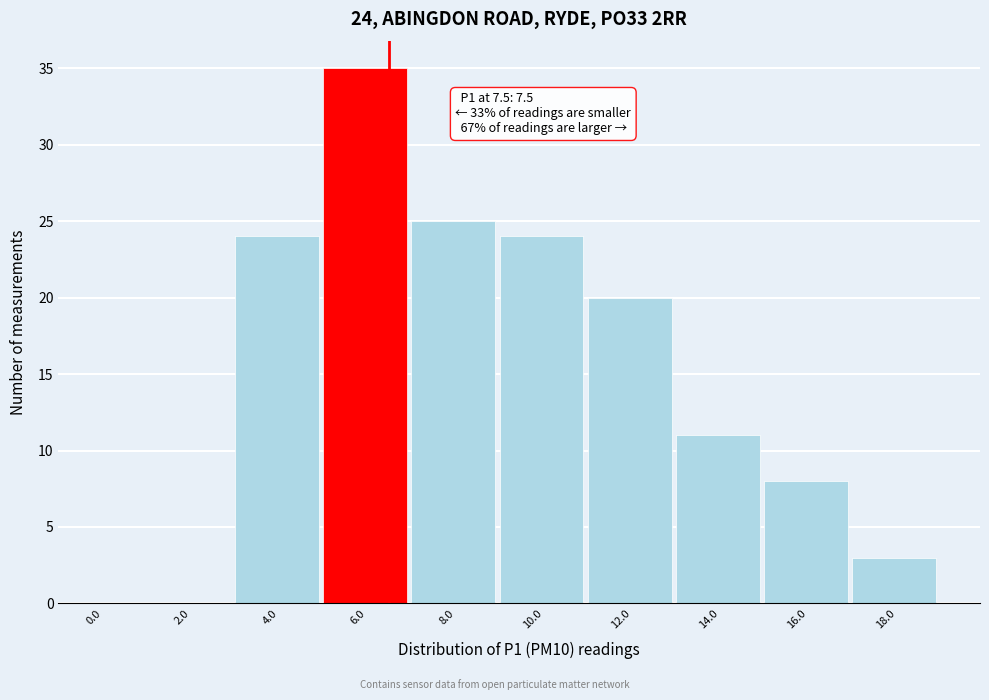

Reading left to right, transcribe all the data shown in this chart.

0.0=0	2.0=0	4.0=24	6.0=35	8.0=25	10.0=24	12.0=20	14.0=11	16.0=8	18.0=3